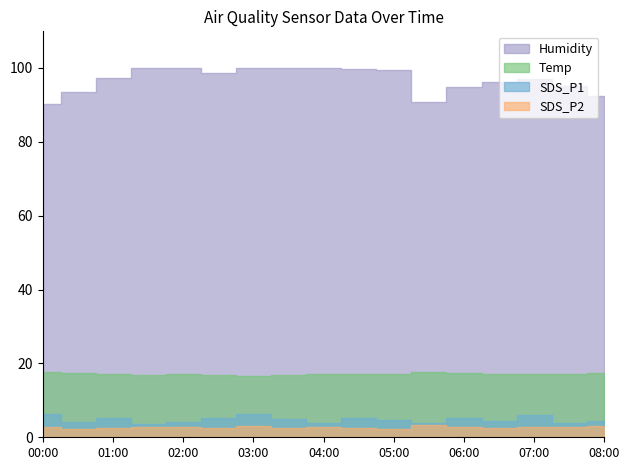

Is the value of Humidity at 05:00 greater than the value of SDS_P2 at 08:00?

Yes